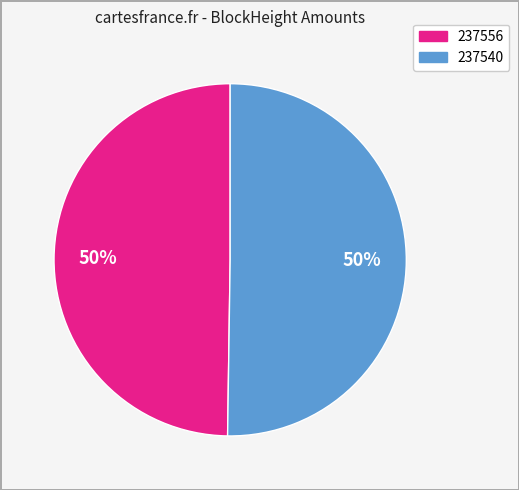

How many segments does this pie chart have?

2